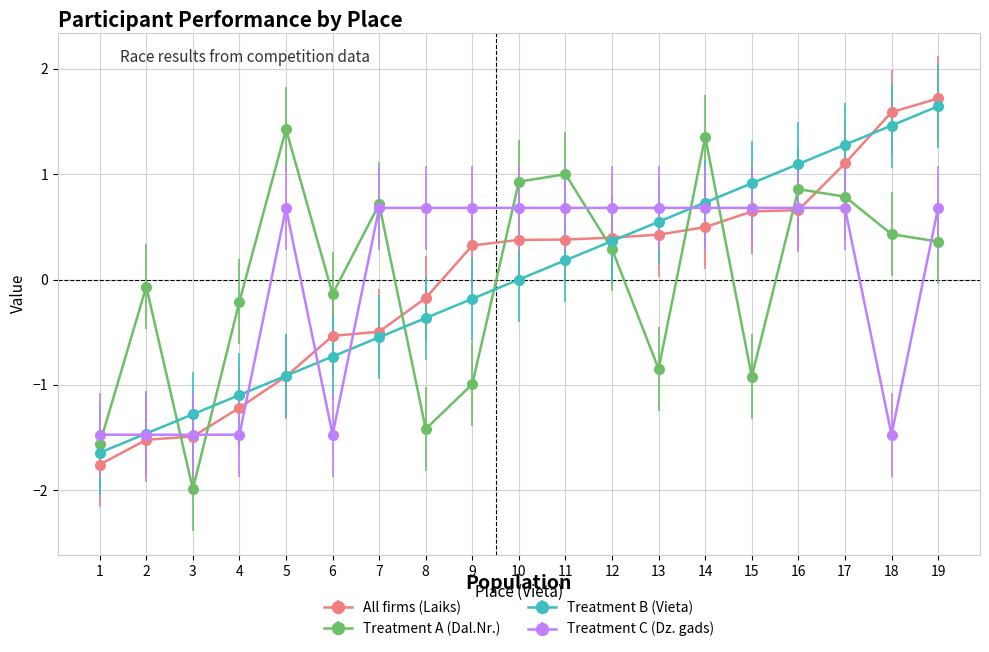

Which category has the highest value across all series?

19